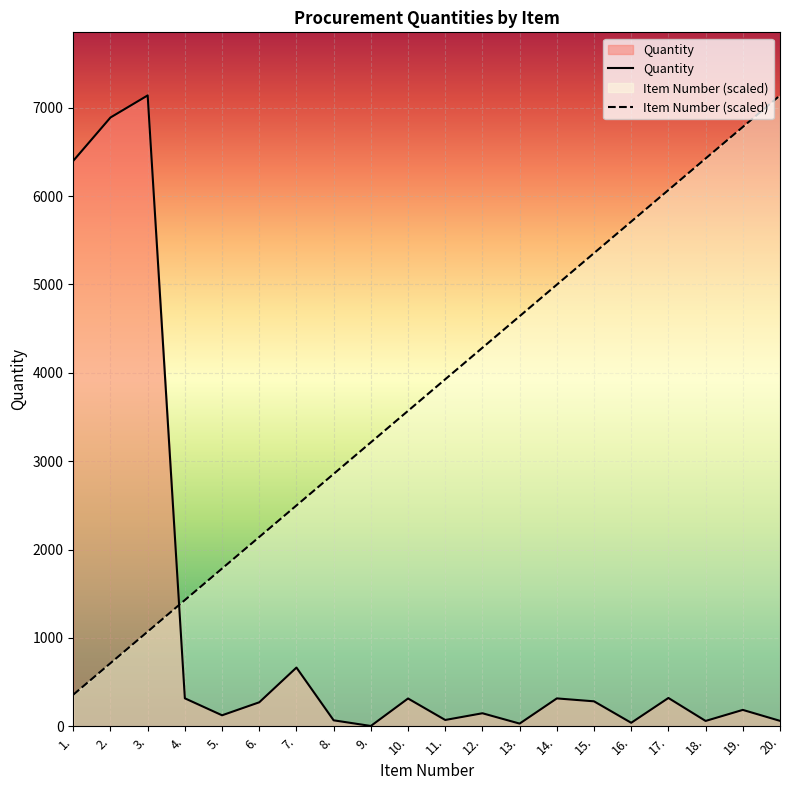

The Quantity series shows 6400 at 1.. True or false?

True